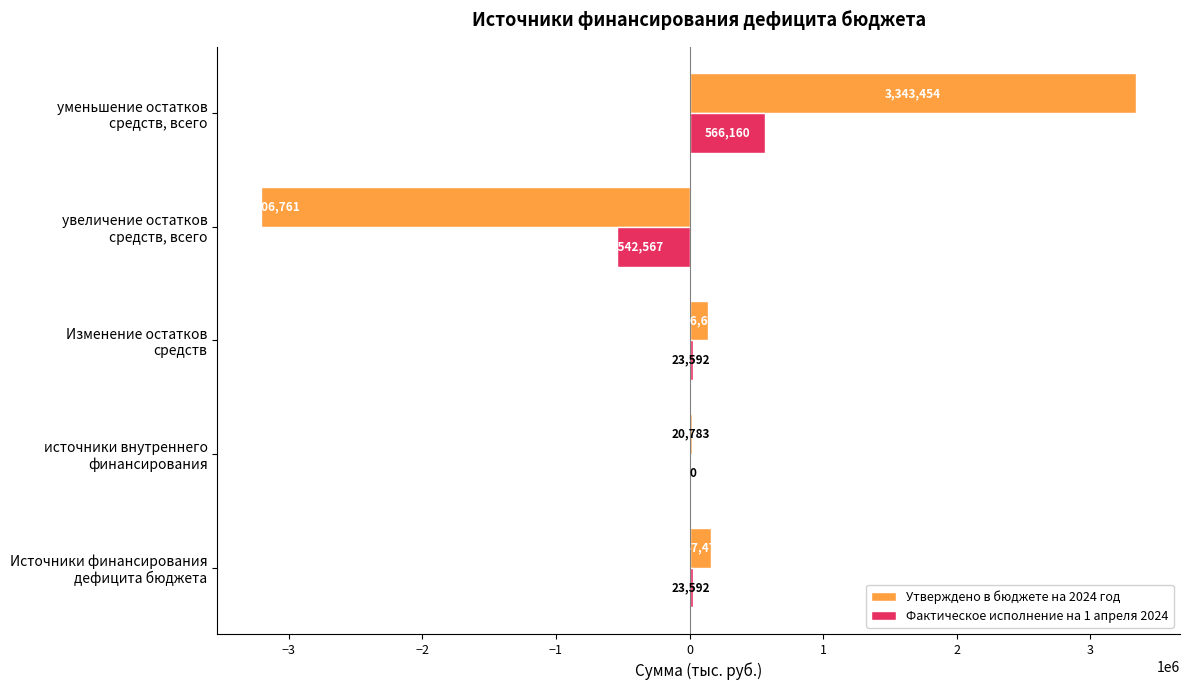

What is the greatest value displayed?

3343453.6